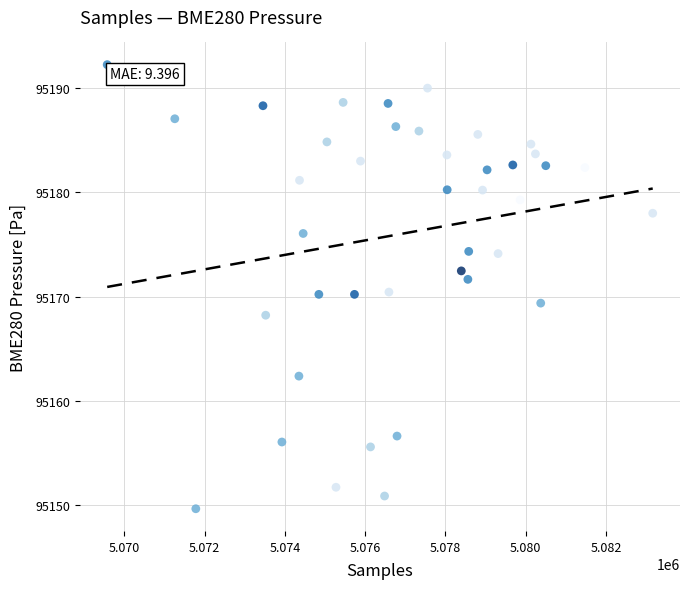

What is the range of Y values (max minus min)?

42.6